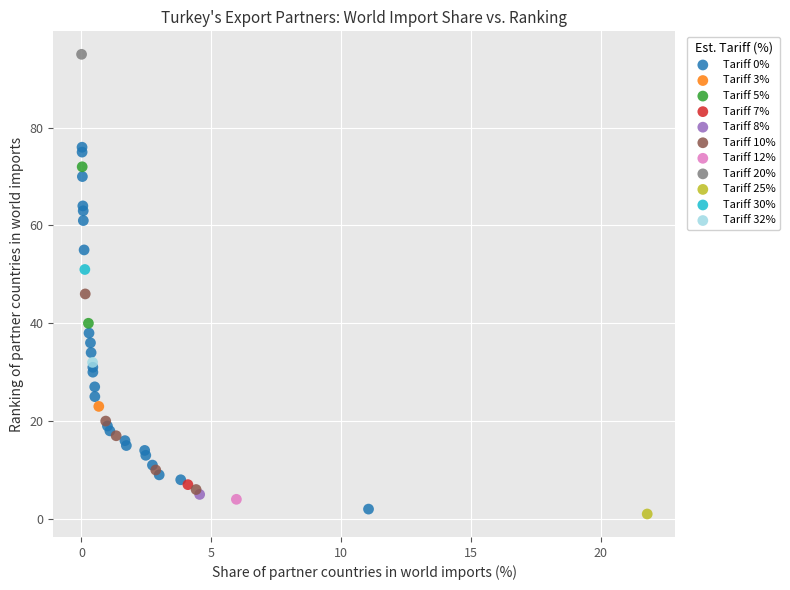

What are all the series names shown in the legend?

Tariff 0%, Tariff 3%, Tariff 5%, Tariff 7%, Tariff 8%, Tariff 10%, Tariff 12%, Tariff 20%, Tariff 25%, Tariff 30%, Tariff 32%